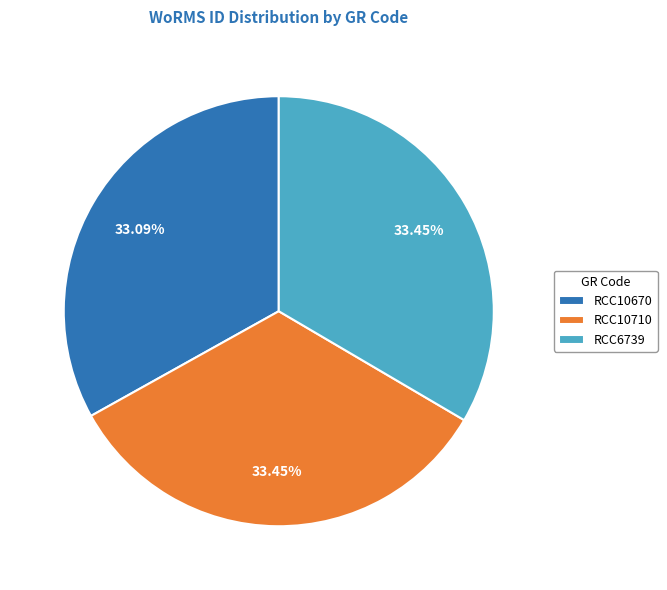

The RCC10670 slice represents 33% of the pie. True or false?

True